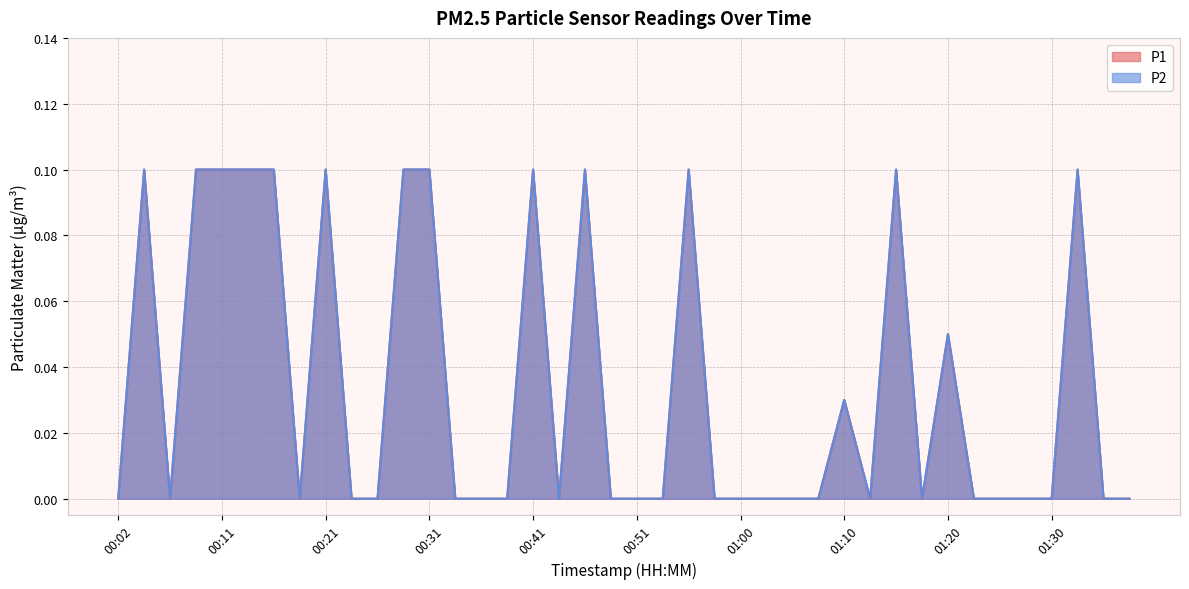

True or false: P2 and P1 intersect in this chart.

False